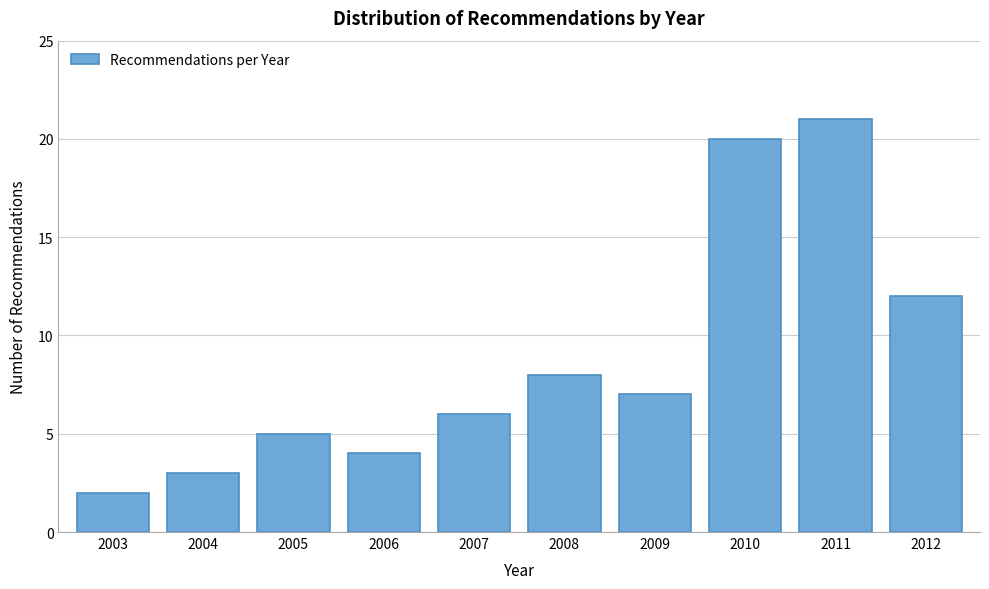

Reading left to right, list all the values displayed in this chart.

2003=2	2004=3	2005=5	2006=4	2007=6	2008=8	2009=7	2010=20	2011=21	2012=12